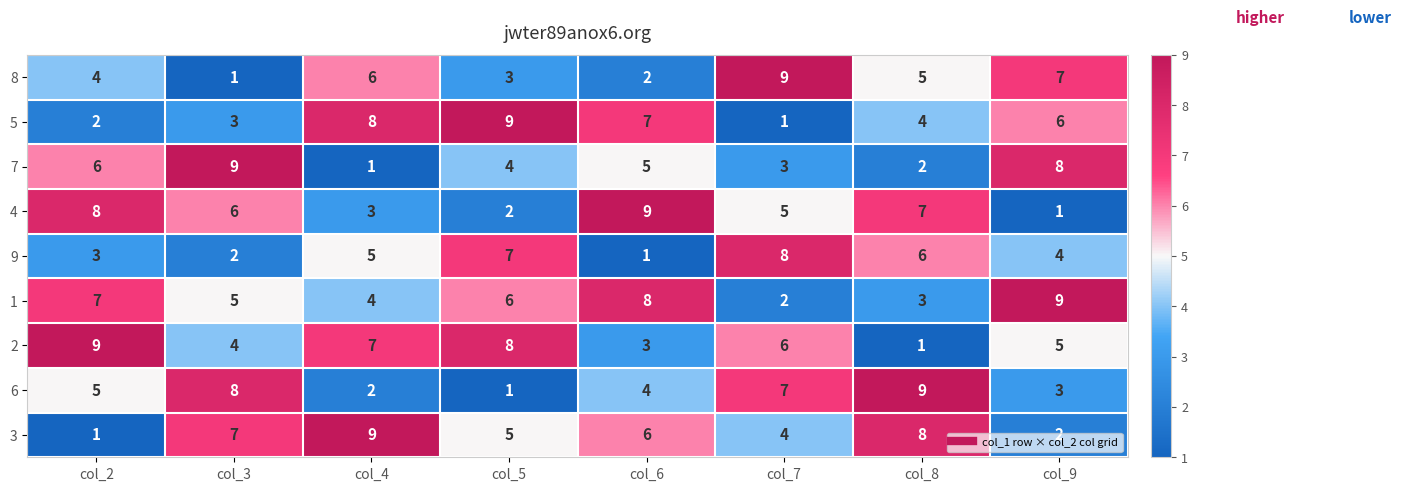

What is the difference between the second highest and second lowest values in the 2 series?

5